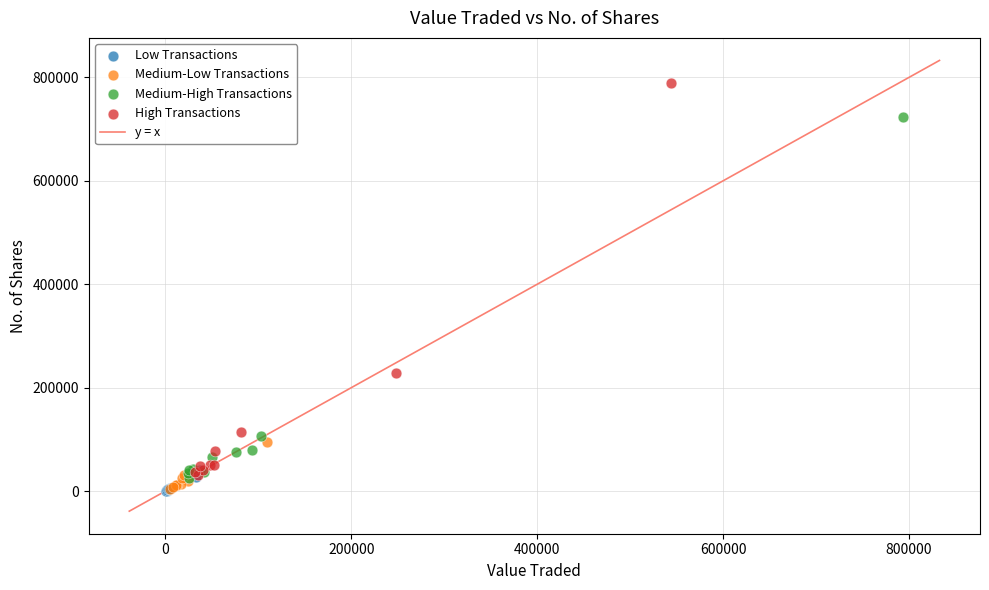

Which series contains the highest Y value?

High Transactions